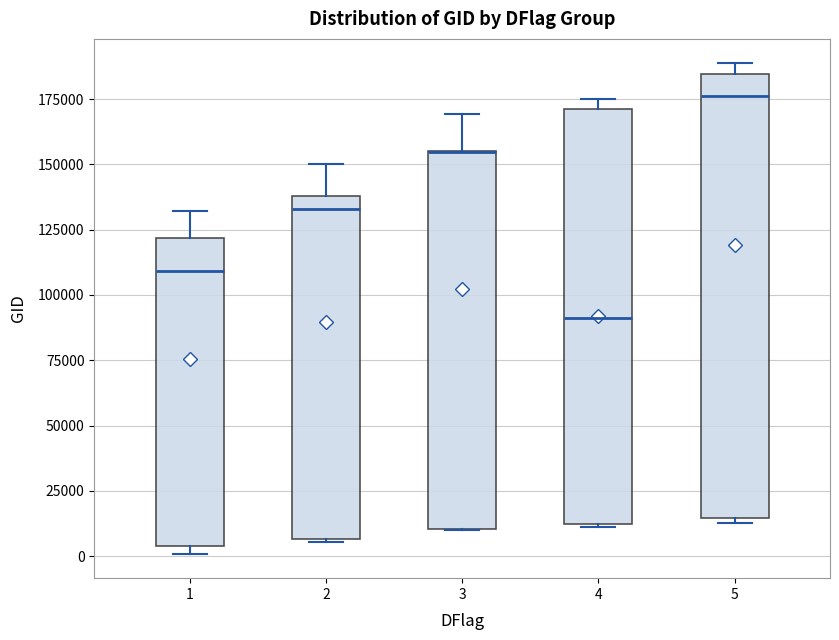

Where is the upper edge of the box at x = 3 on the y-axis? The values are not printed on the chart, so give them approximately, as read against the axis.

155000